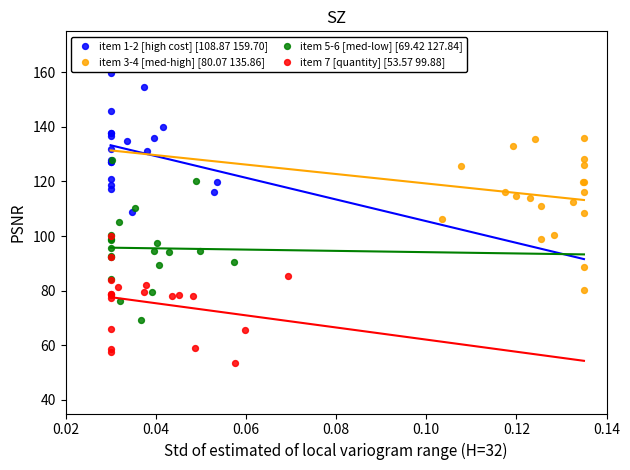

Which series reaches the minimum Y coordinate?

item 7 [quantity] [53.57 99.88]